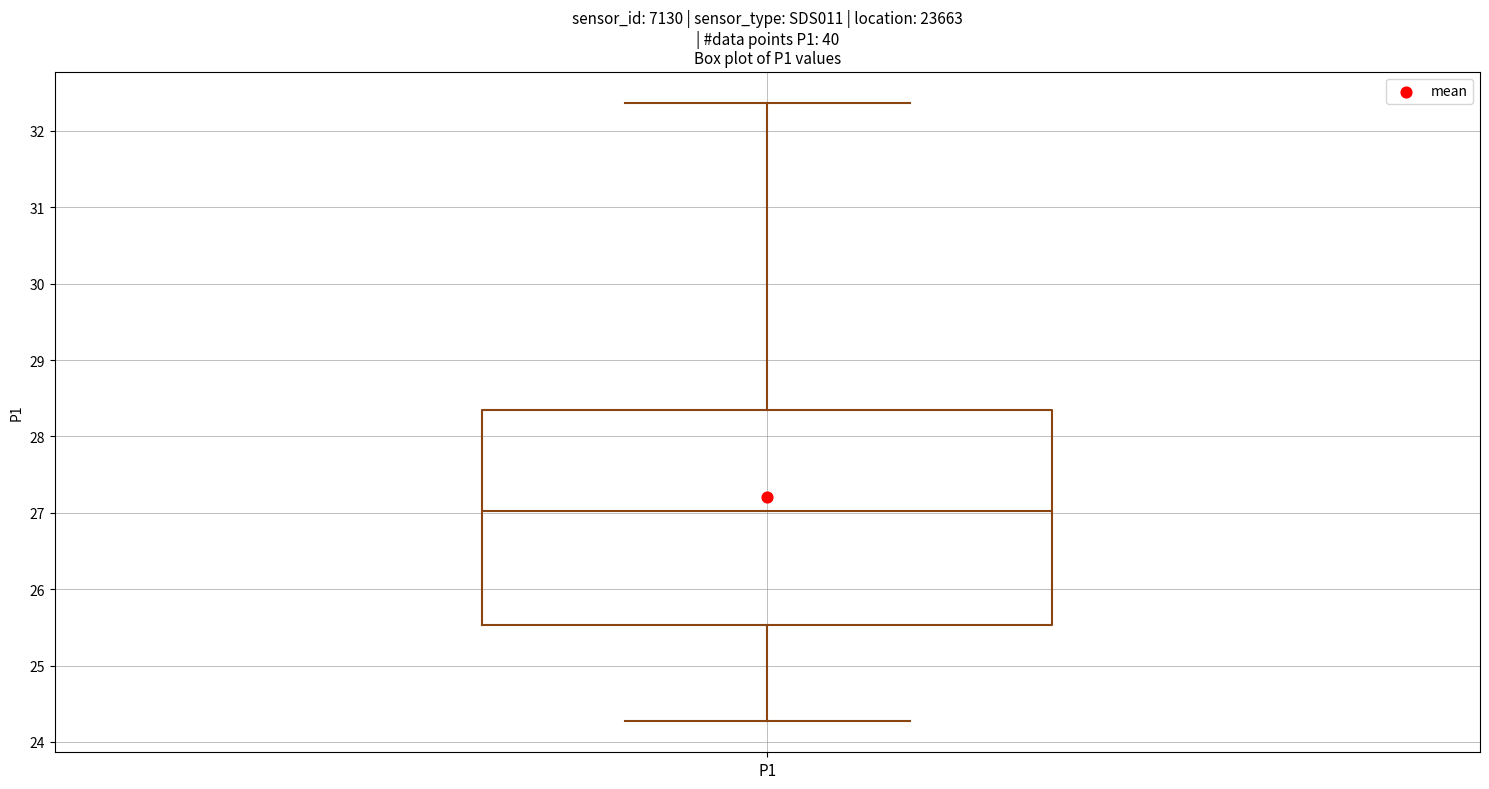

Transcribe this box plot: give where the median line is, the range the box spans, and where the two whiskers end, as read against the y-axis. The values are not printed on the chart, so give them approximately, as read against the axis.

median 27.0, box 25.5 to 28.3, whiskers 24.3 to 32.4